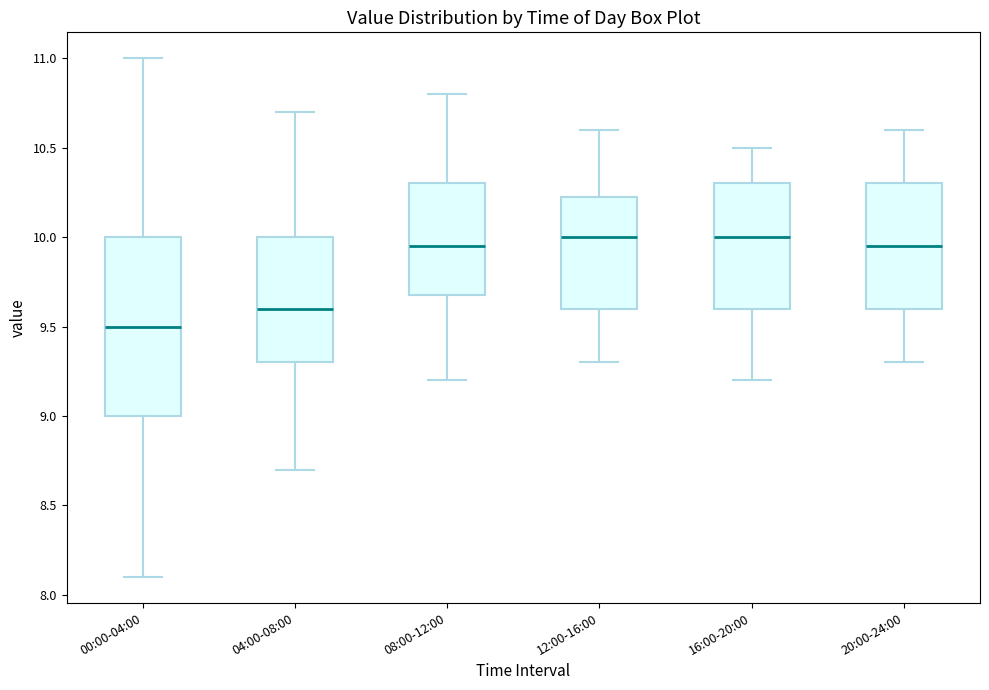

Where is the upper edge of the box for 16:00-20:00 on the y-axis? The values are not printed on the chart, so give them approximately, as read against the axis.

10.30